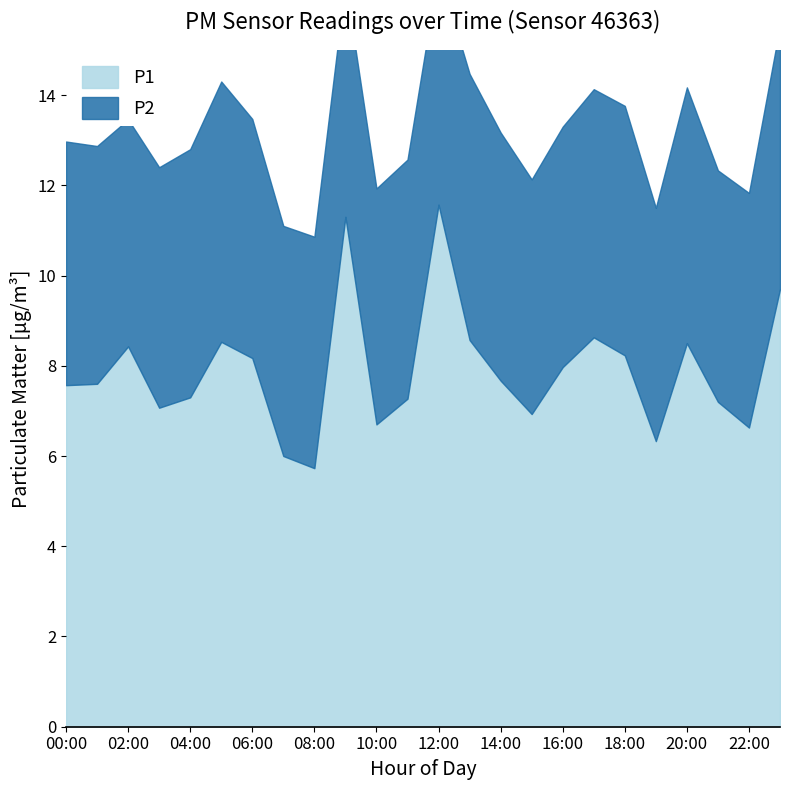

How many interior local valleys (lower than both neighbors) does the data have?

6